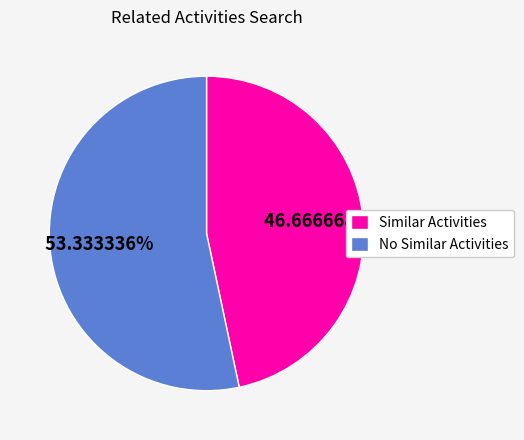

Does any single category account for the majority?

Yes